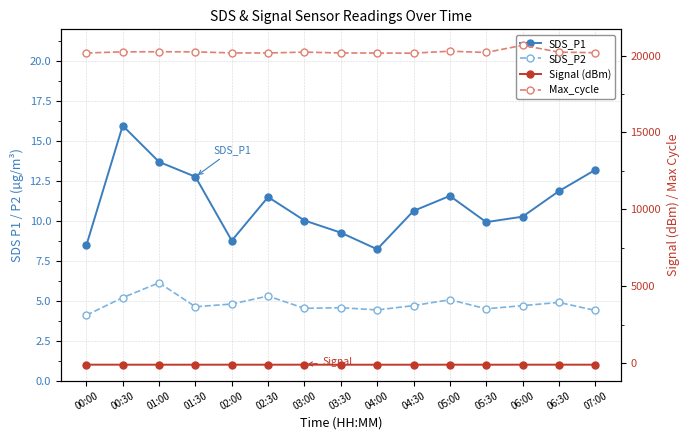

Between 04:30 and 01:30, which is larger?

01:30